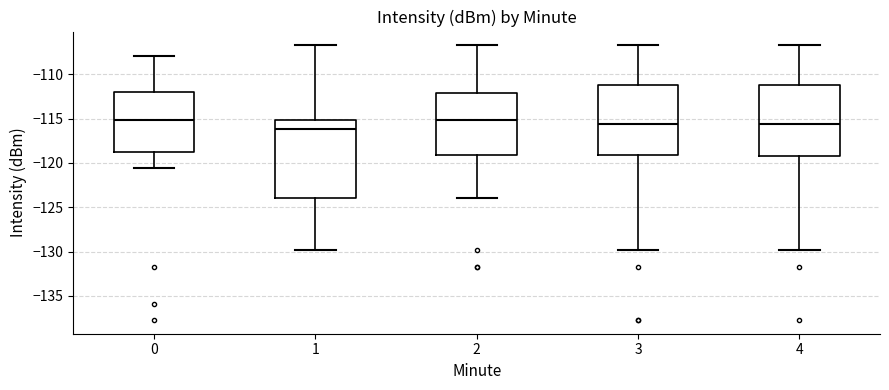

Reading left to right, read every box against the y-axis: the position of its median line, the range the box covers, and the ends of its whiskers. The values are not printed on the chart, so give them approximately, as read against the axis.

0: median -115.0, box -119.0 to -112.0, whiskers -120.5 to -108.0
1: median -116.0, box -124.0 to -115.0, whiskers -130.0 to -106.5
2: median -115.0, box -119.0 to -112.0, whiskers -124.0 to -106.5
3: median -115.5, box -119.0 to -111.0, whiskers -130.0 to -106.5
4: median -115.5, box -119.0 to -111.0, whiskers -130.0 to -106.5